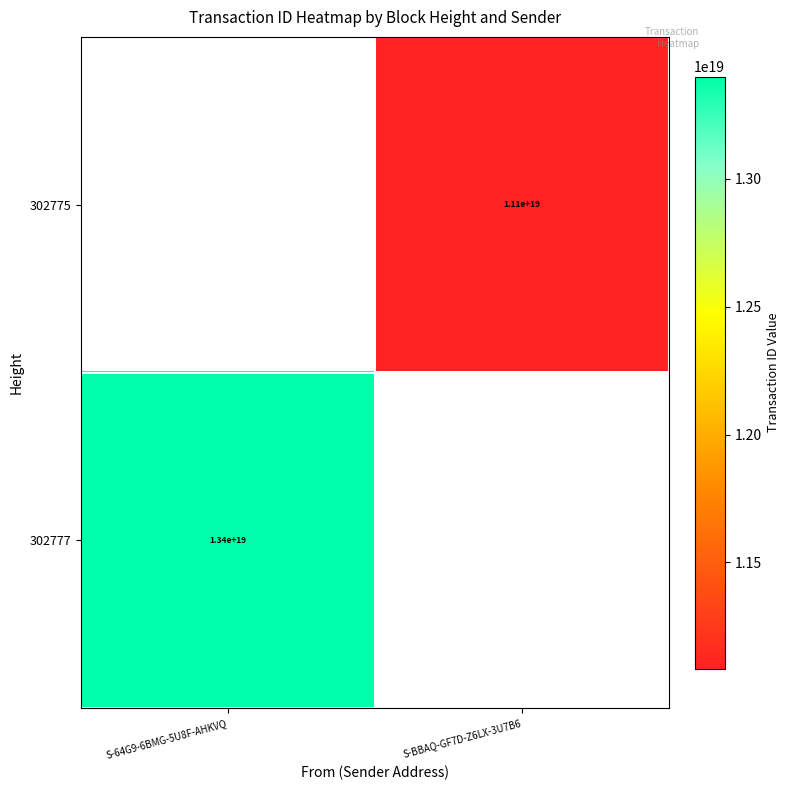

What is the smallest value displayed?

11084929887587360768.0